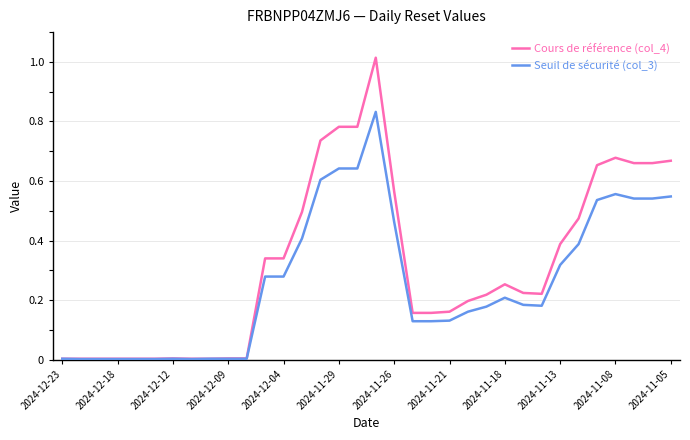

Rank the series by their average value, from lowest to highest.

Seuil de sécurité (col_3), Cours de référence (col_4)